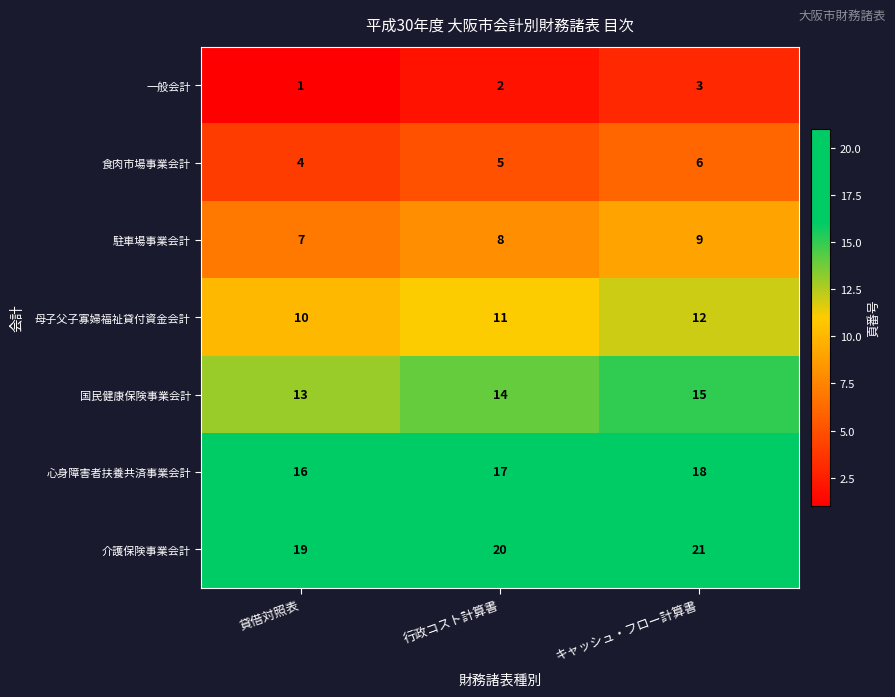

What is the difference between the highest and lowest values at 行政コスト計算書?

18